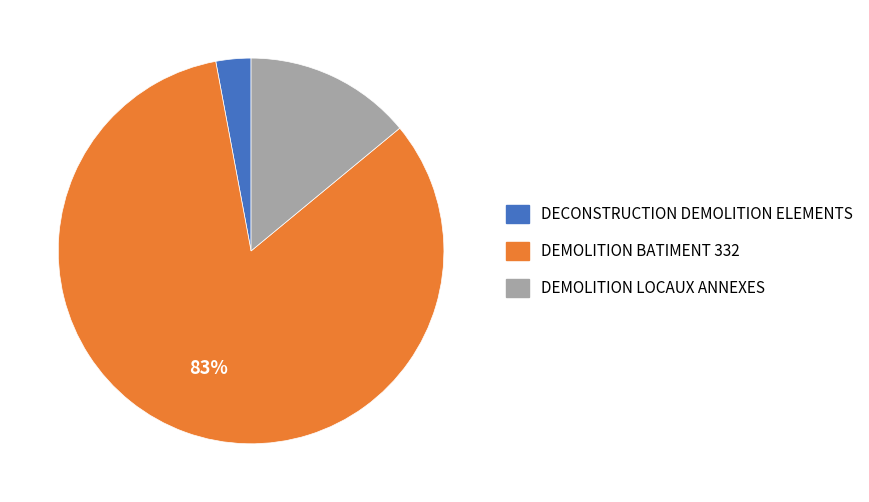

Is the sum of DEMOLITION LOCAUX ANNEXES and DECONSTRUCTION DEMOLITION ELEMENTS greater than half?

No